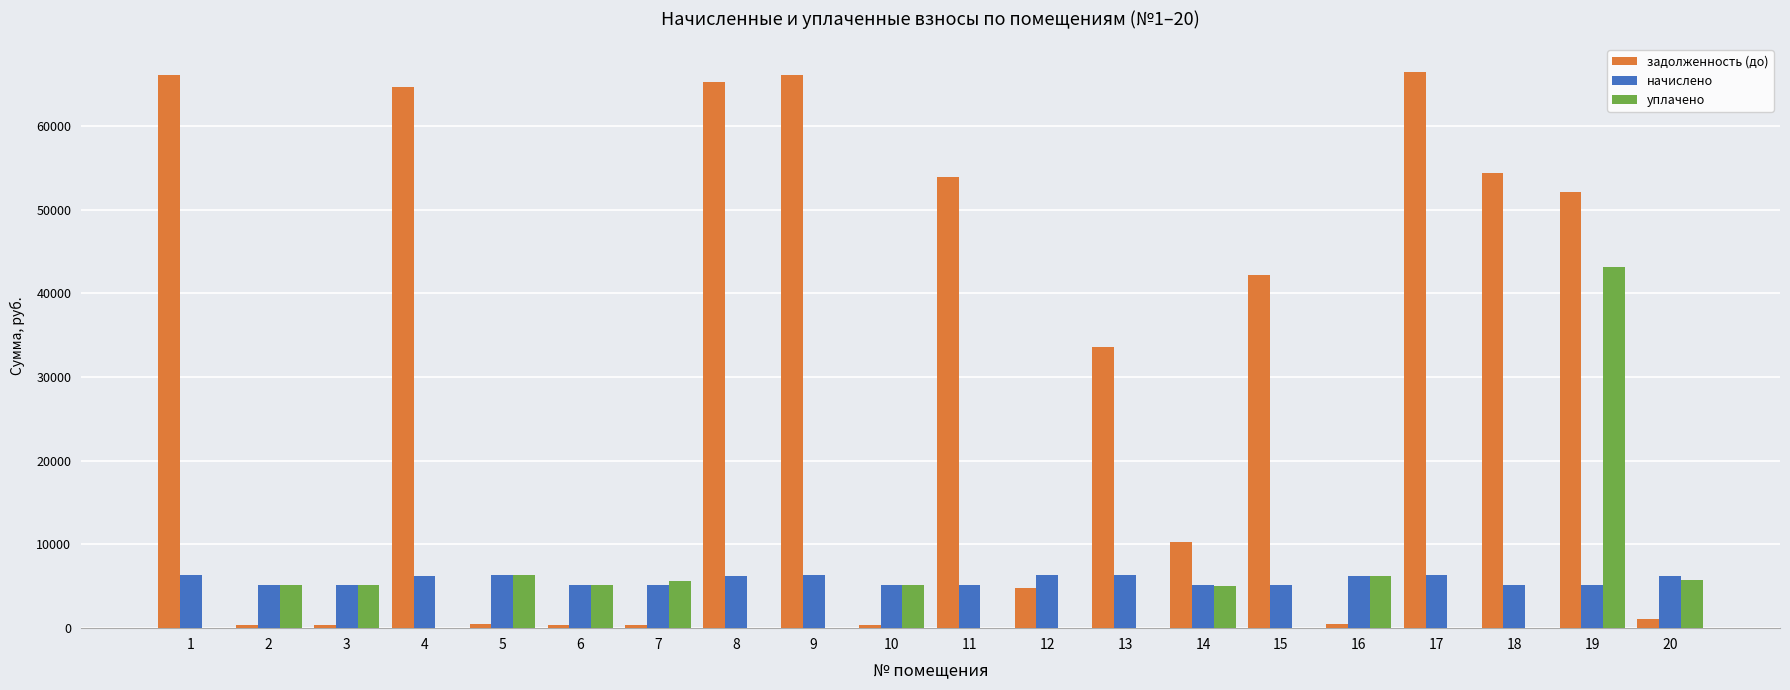

What is the greatest value displayed?

66474.3